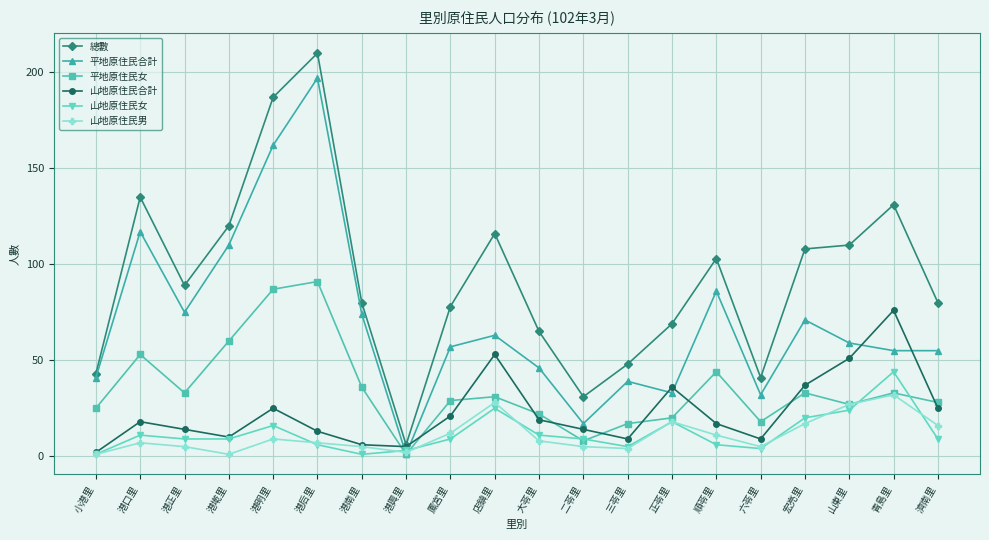

How many lines are shown in the chart?

6